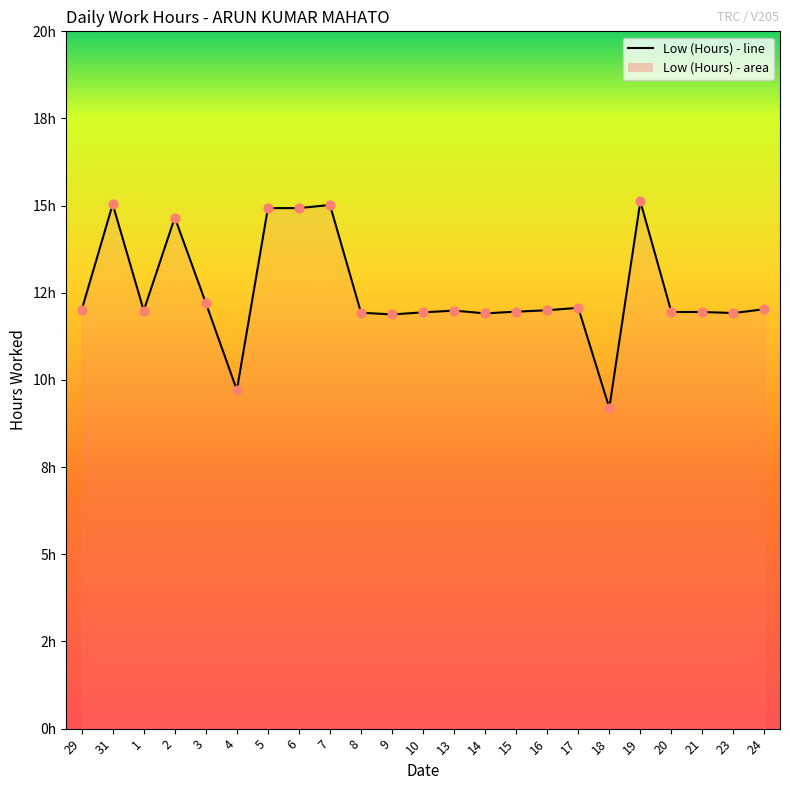

Approximately how many times larger is the value at 14 compared to 6?

0.8